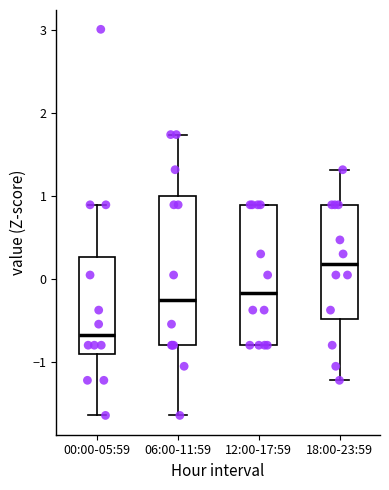

Which box's median line is the highest?

18:00-23:59